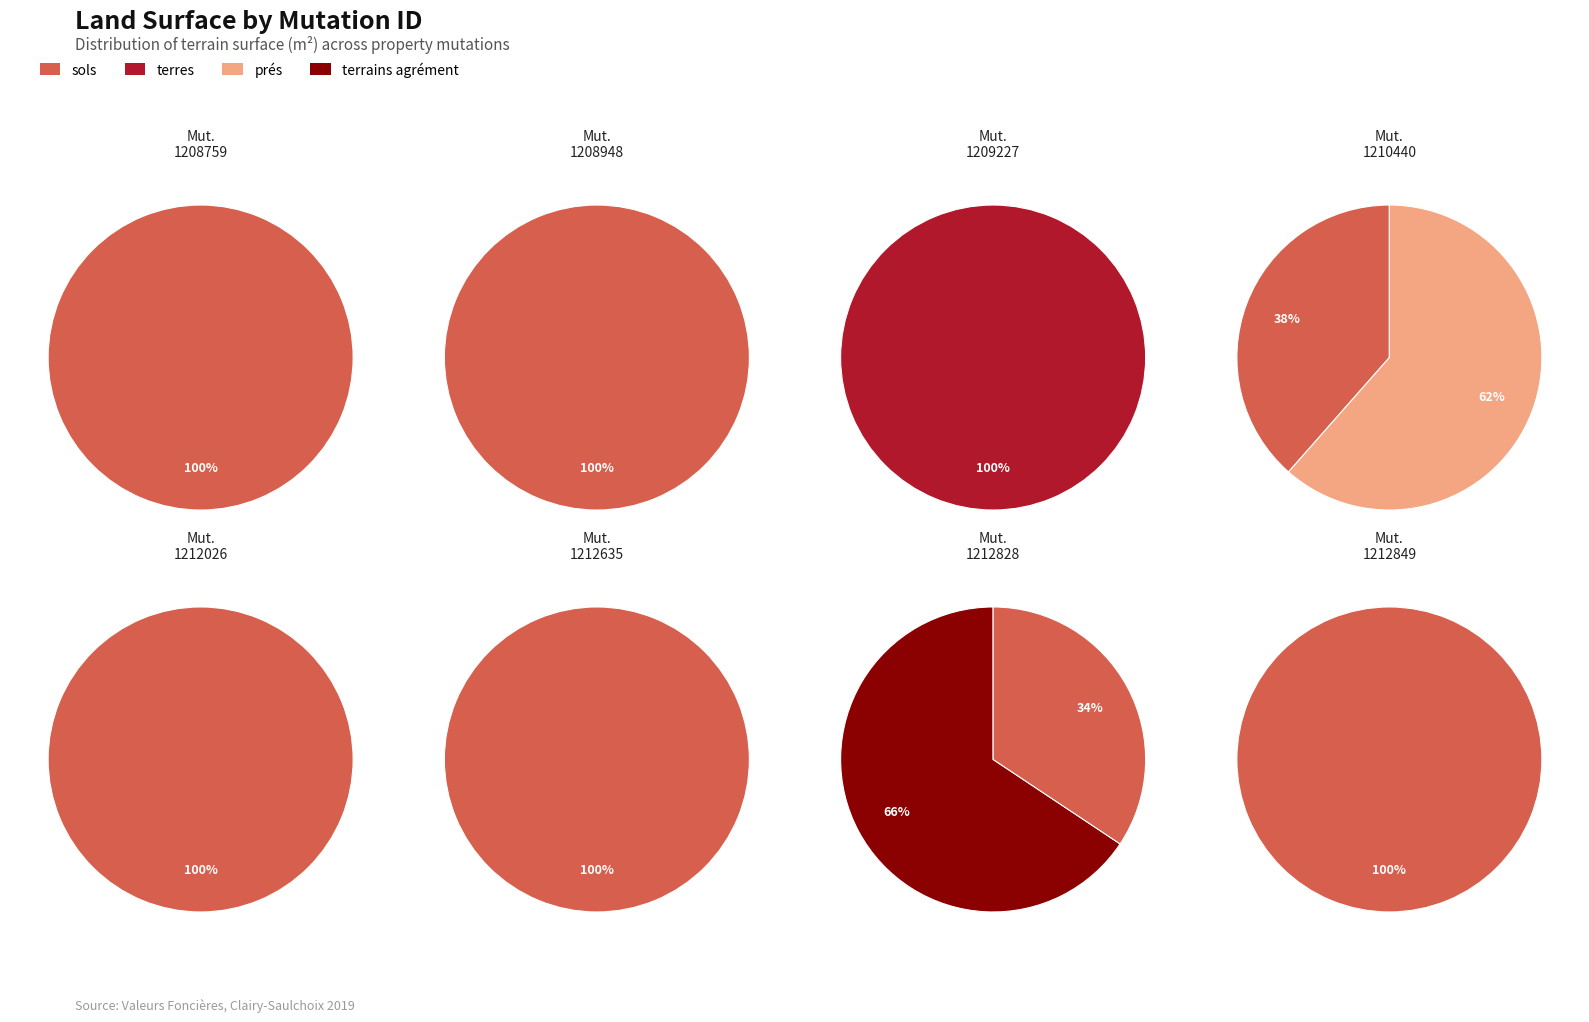

What portion of the pie excludes 2019-1212635?

94.2%